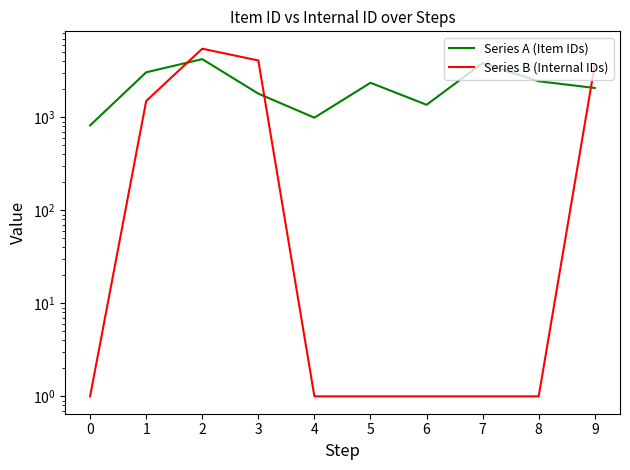

What is the total value across all series at 9?

5745